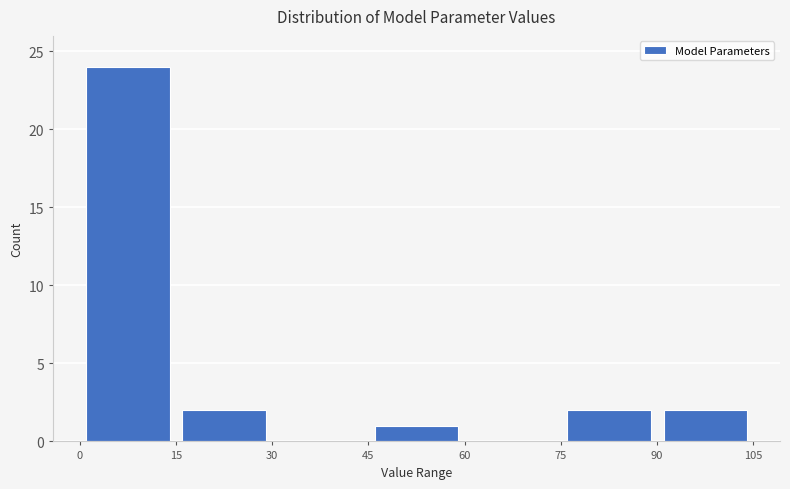

Reading left to right, transcribe this chart: for each bar, give the range it covers on the x-axis and its height. The values are not printed on the chart, so give them approximately, as read against the axis.

0 to 15: 24
15 to 30: 2
30 to 45: 0
45 to 60: 1
60 to 75: 0
75 to 90: 2
90 to 105: 2